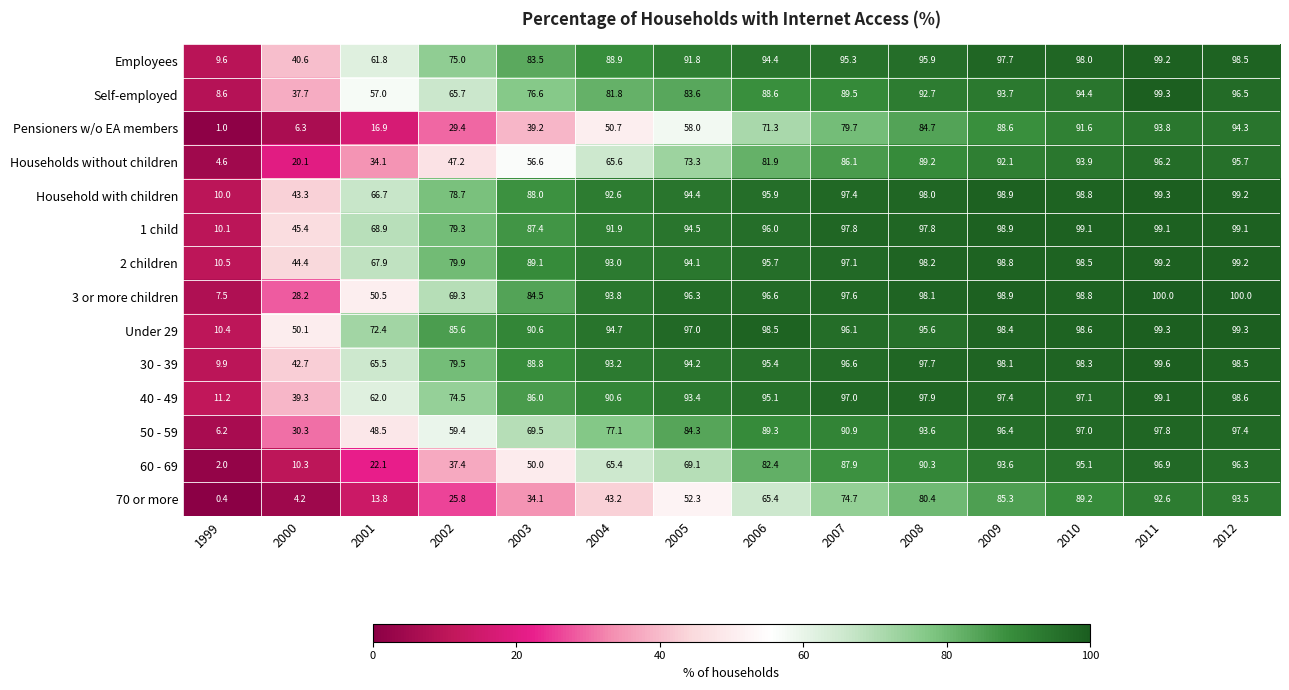

At which label is 30 - 39 closest to 54?

2000